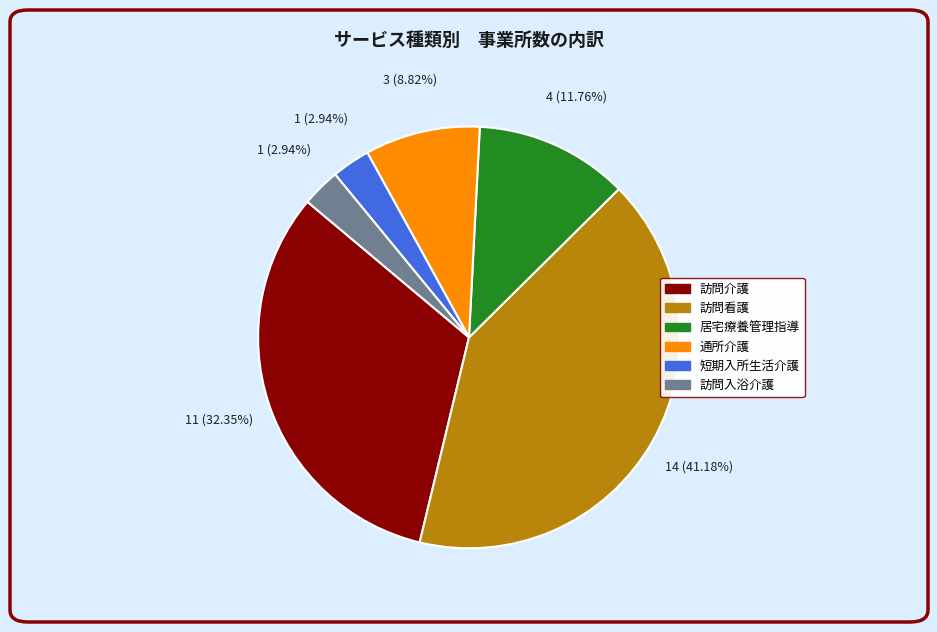

Does 居宅療養管理指導 account for over 50% of the chart?

No